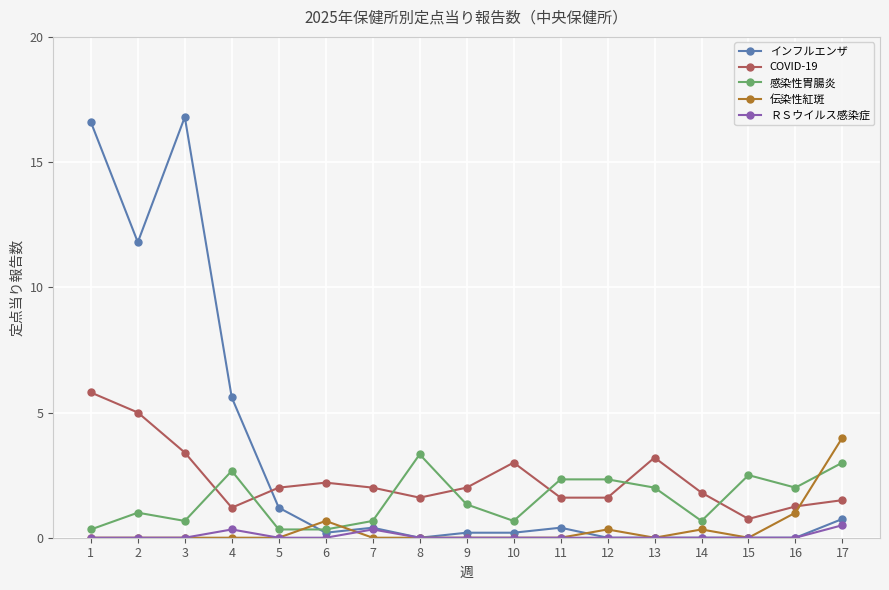

At which category does COVID-19 reach its first local peak?

6